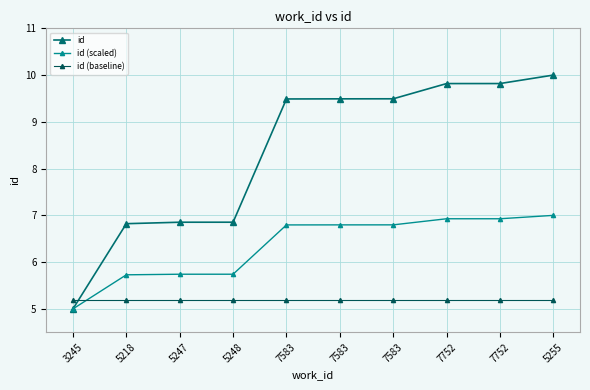

Reading left to right, transcribe all the data shown in this chart.

id: 3245=5.0	5218=6.8	5247=6.9	5248=6.9	7583=9.5	7583=9.5	7583=9.5	7752=9.8	7752=9.8	5255=10.0
id (scaled): 3245=5.0	5218=5.7	5247=5.7	5248=5.7	7583=6.8	7583=6.8	7583=6.8	7752=6.9	7752=6.9	5255=7.0
id (baseline): 3245=5.2	5218=5.2	5247=5.2	5248=5.2	7583=5.2	7583=5.2	7583=5.2	7752=5.2	7752=5.2	5255=5.2